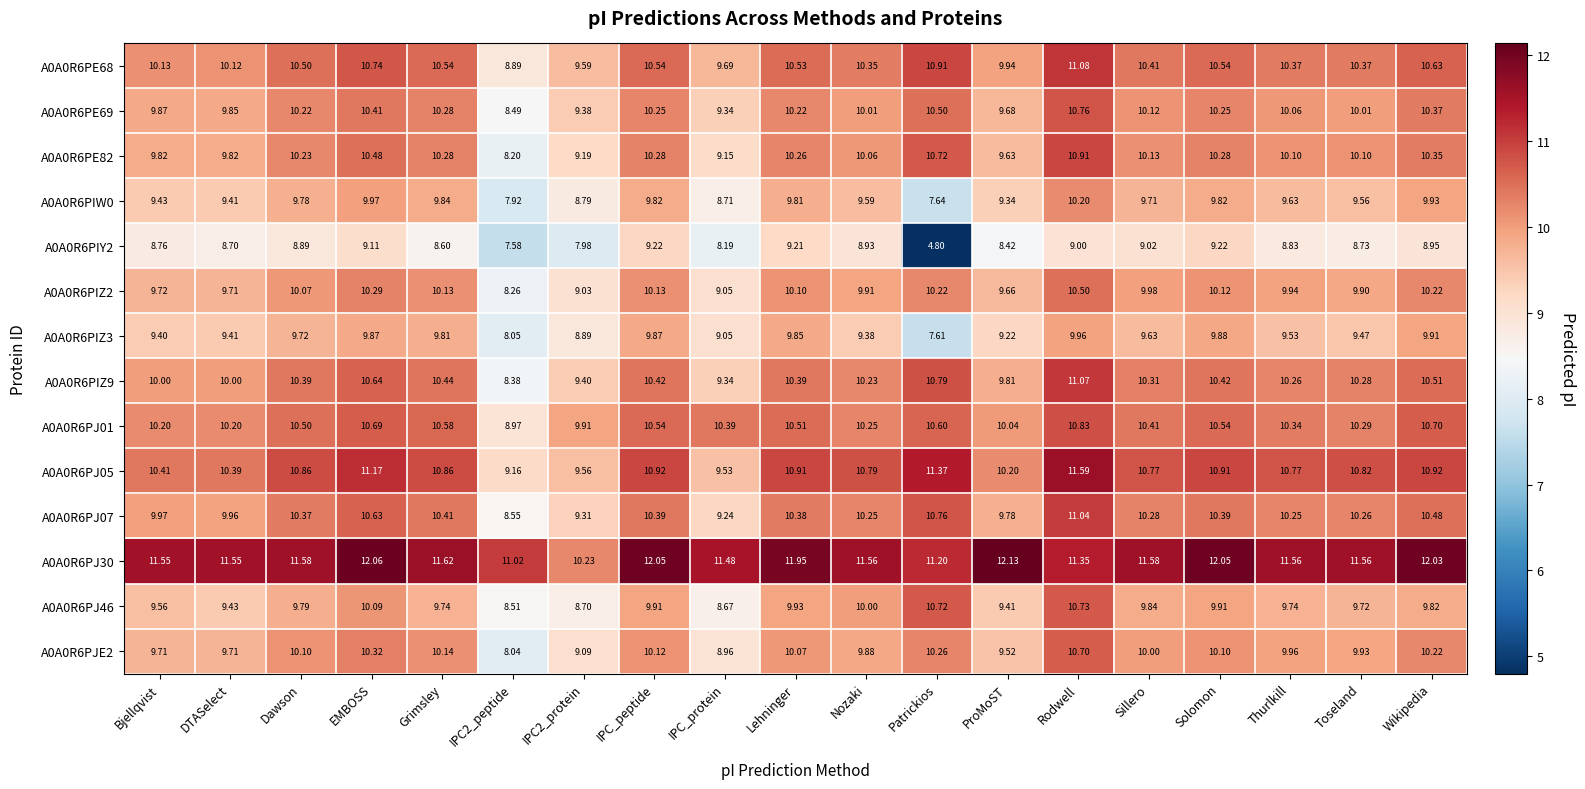

Which category has the highest value across all series?

ProMoST